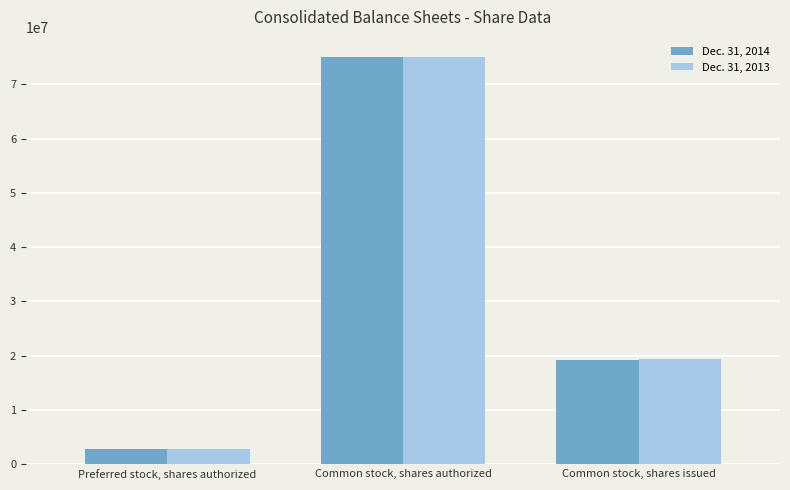

How many Dec. 31, 2014 values are between 2857143 and 75000000?

3